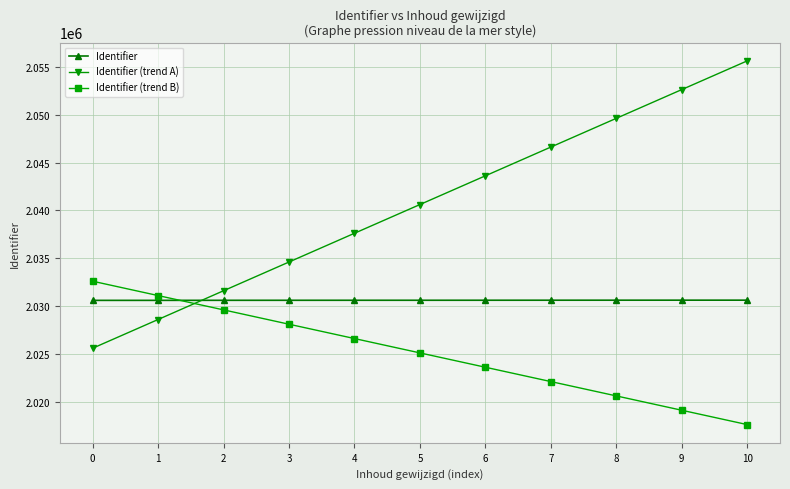

What is the value of the Identifier (trend B) point at the 2nd from the left?

2031108